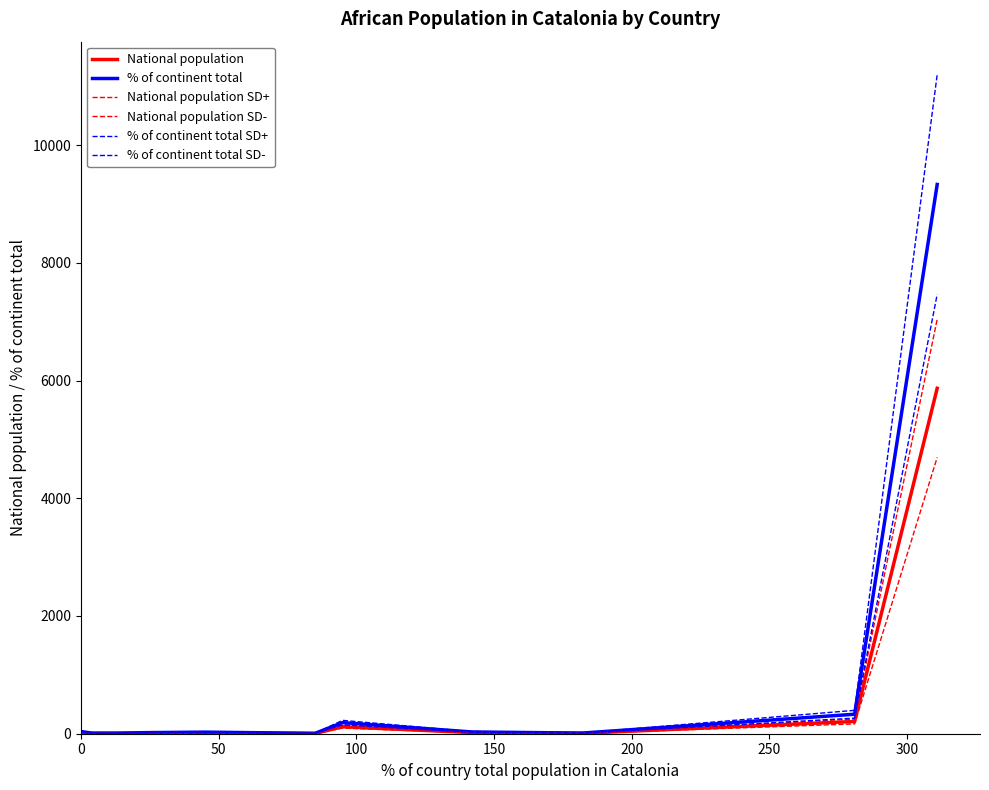

True or false: National population SD- and National population intersect in this chart.

False